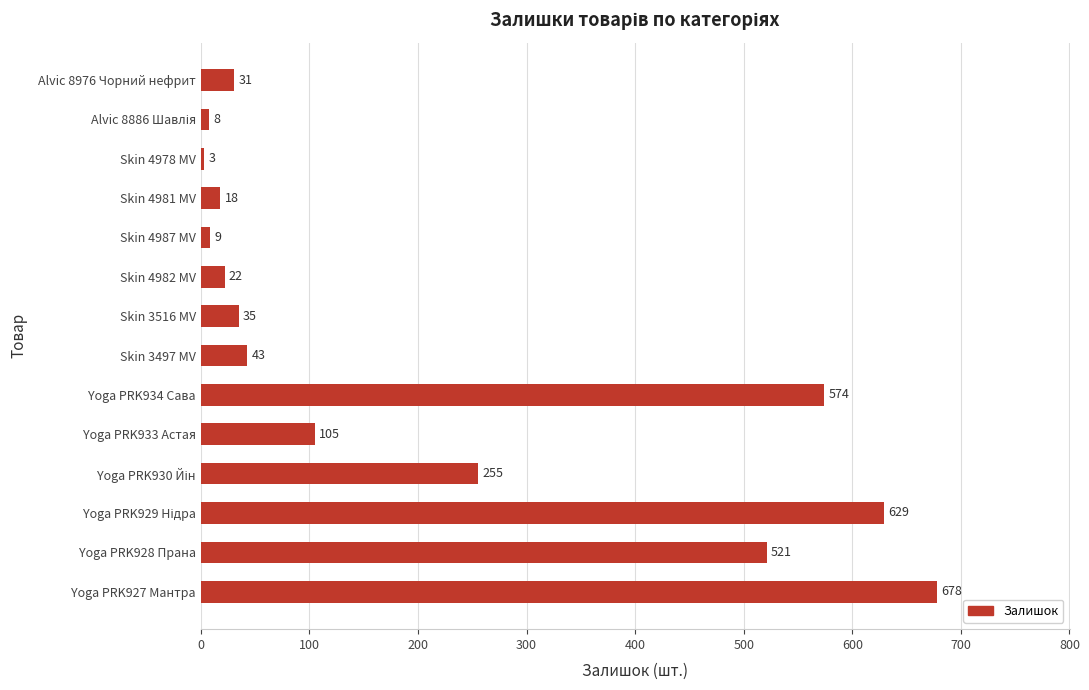

What is the change in value from Skin 4978 MV to Yoga PRK933 Астая?

+102